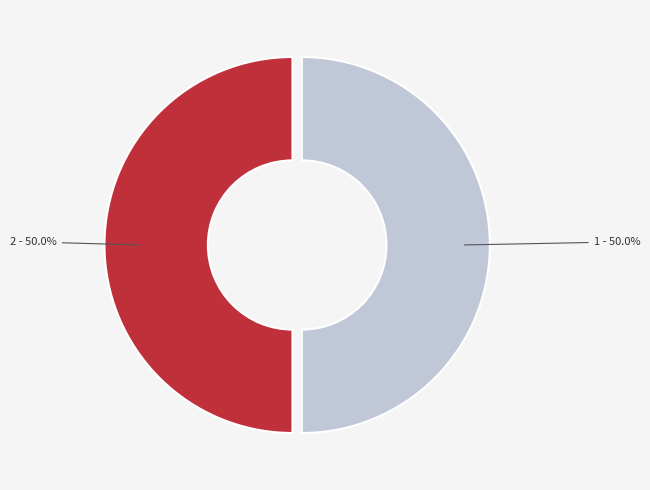

What percentage is NOT represented by 2?

50.0%